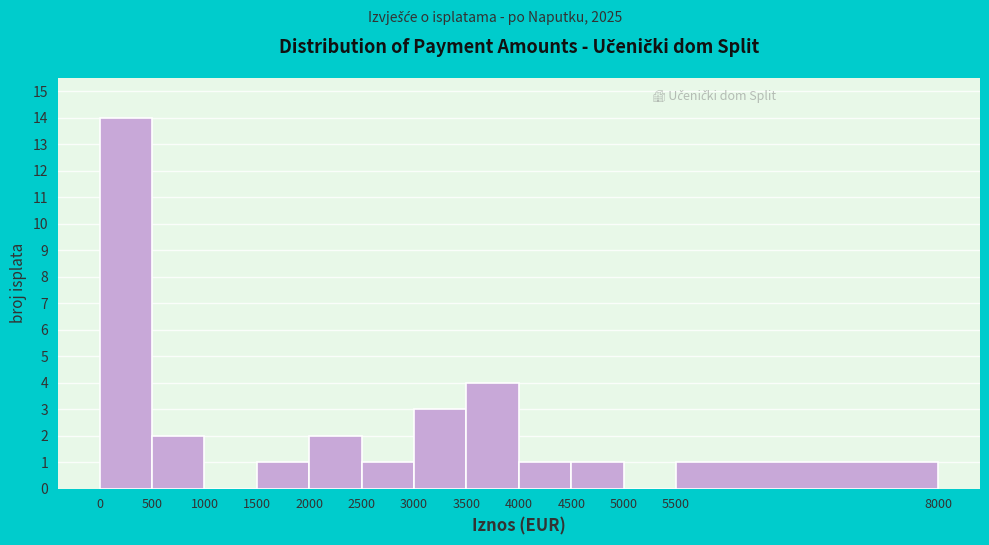

Which range on the x-axis has the tallest bar?

0 to 500